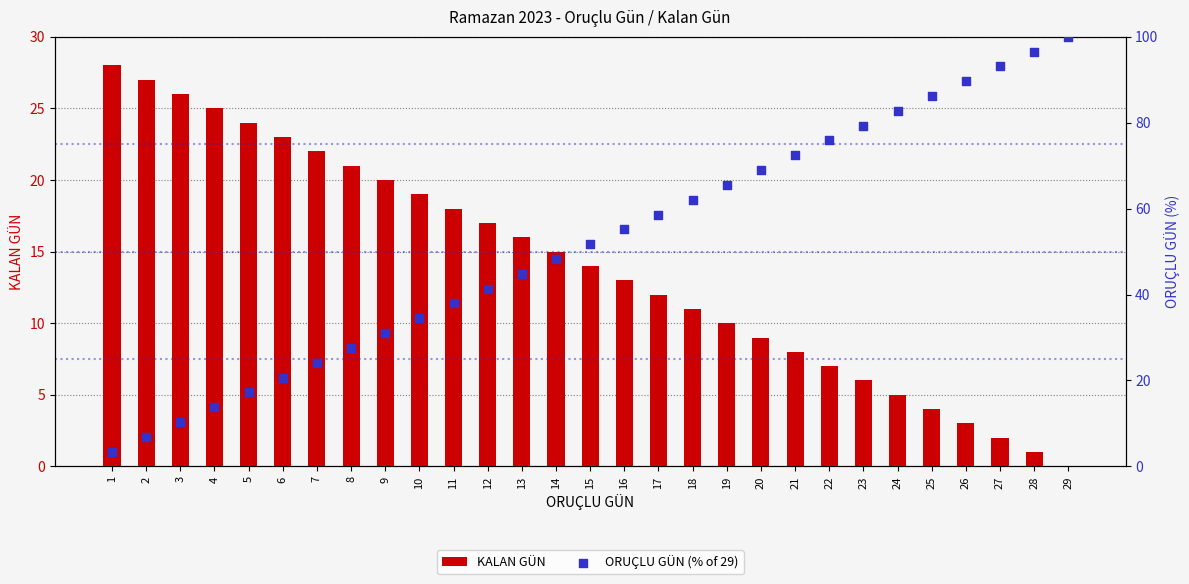

What is the total value across all series at 10?

53.5